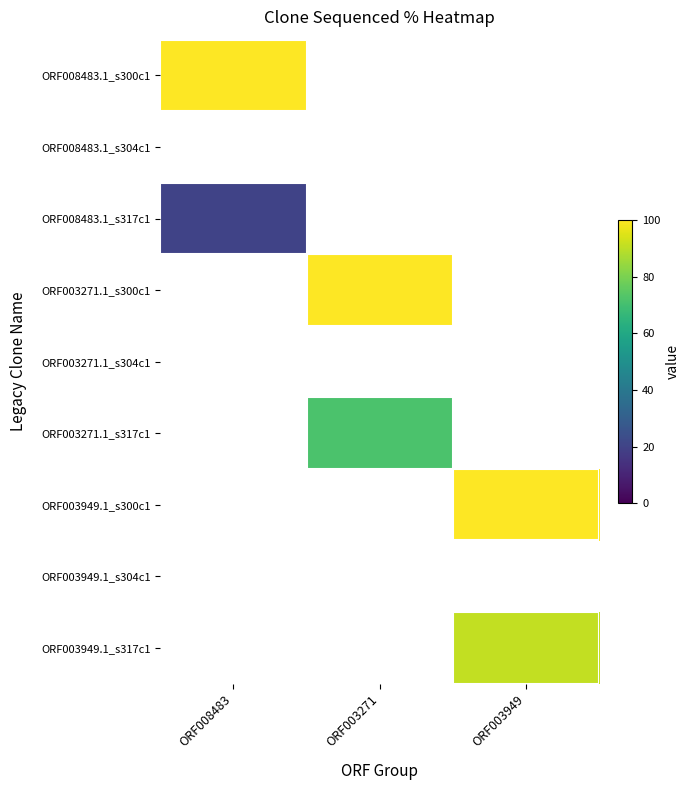

At how many categories does at least one series exceed 29?

3